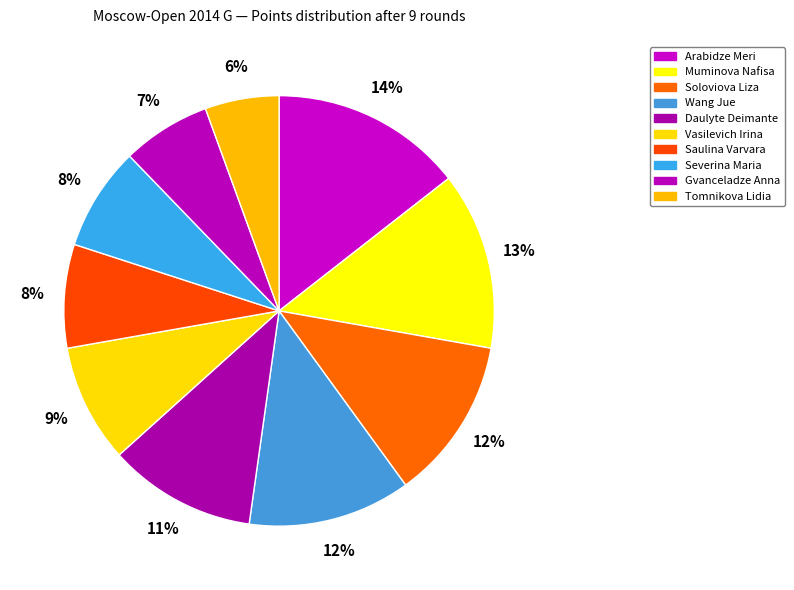

Does Severina Maria account for over 50% of the chart?

No